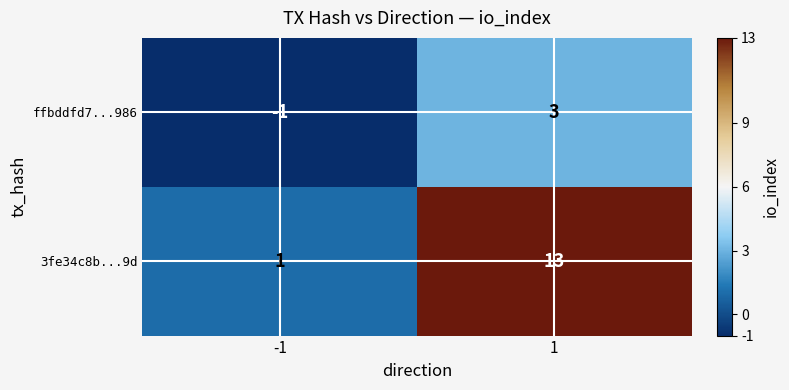

What is the maximum value shown in the chart?

13